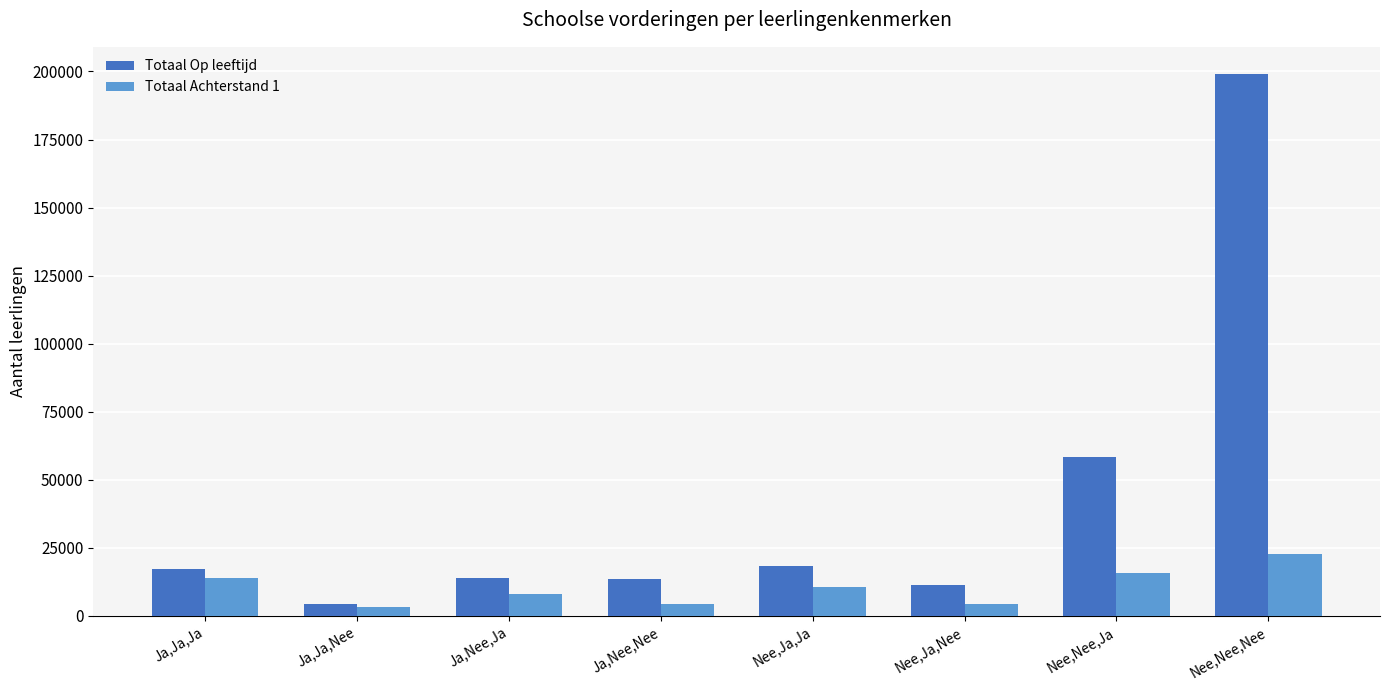

What is the sum of the Totaal Op leeftijd values at Ja,Nee,Ja and Nee,Ja,Nee?

24945